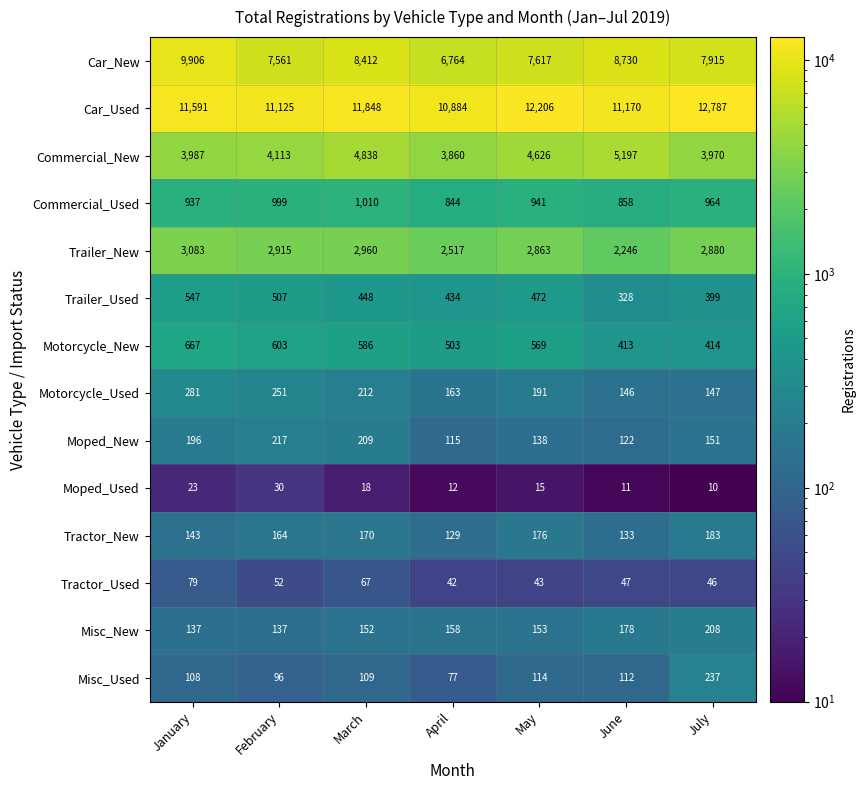

The value of Moped_New at May is 138. True or false?

True